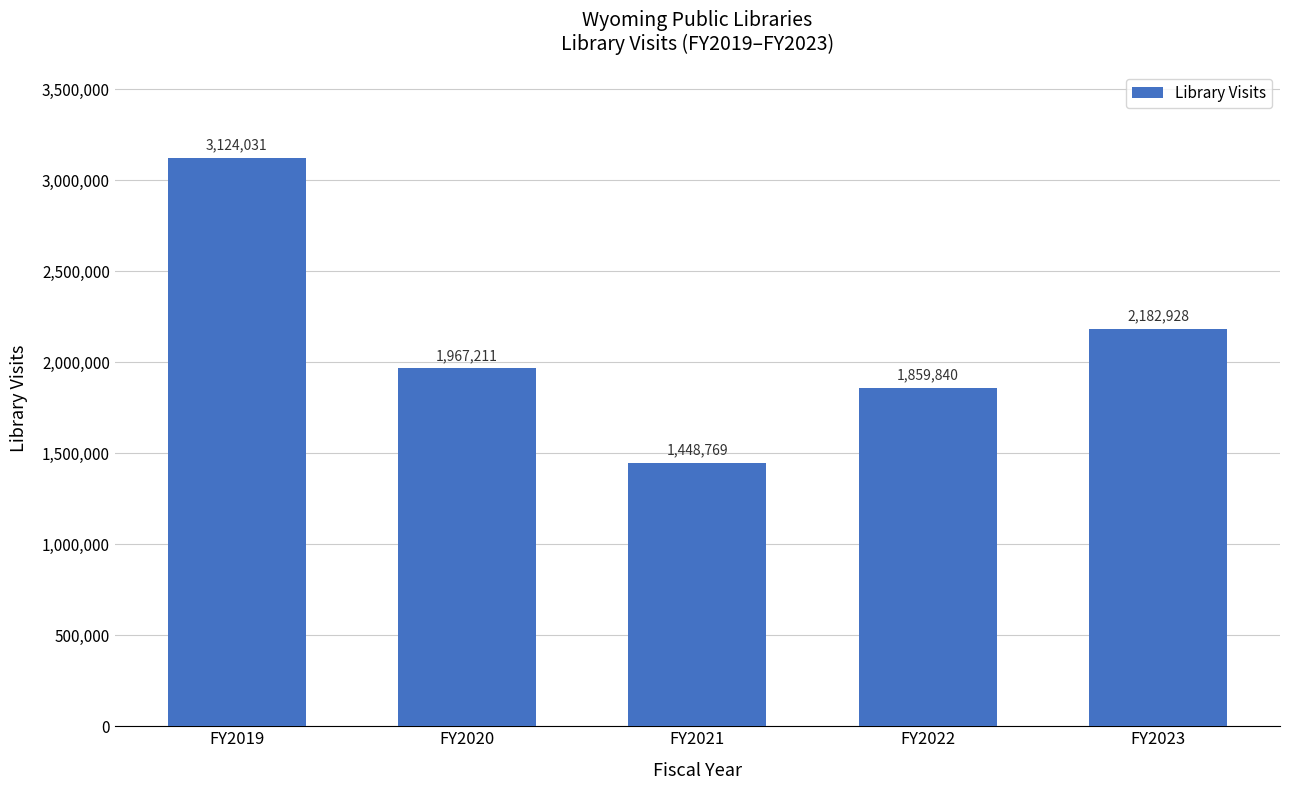

What is the change in value from FY2019 to FY2023?

-941103